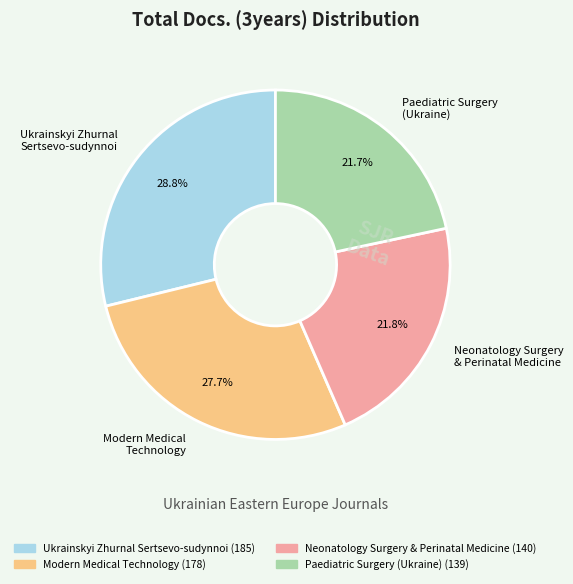

What percentage do Modern Medical Technology and Ukrainskyi Zhurnal Sertsevo-sudynnoi together represent?

56.5%